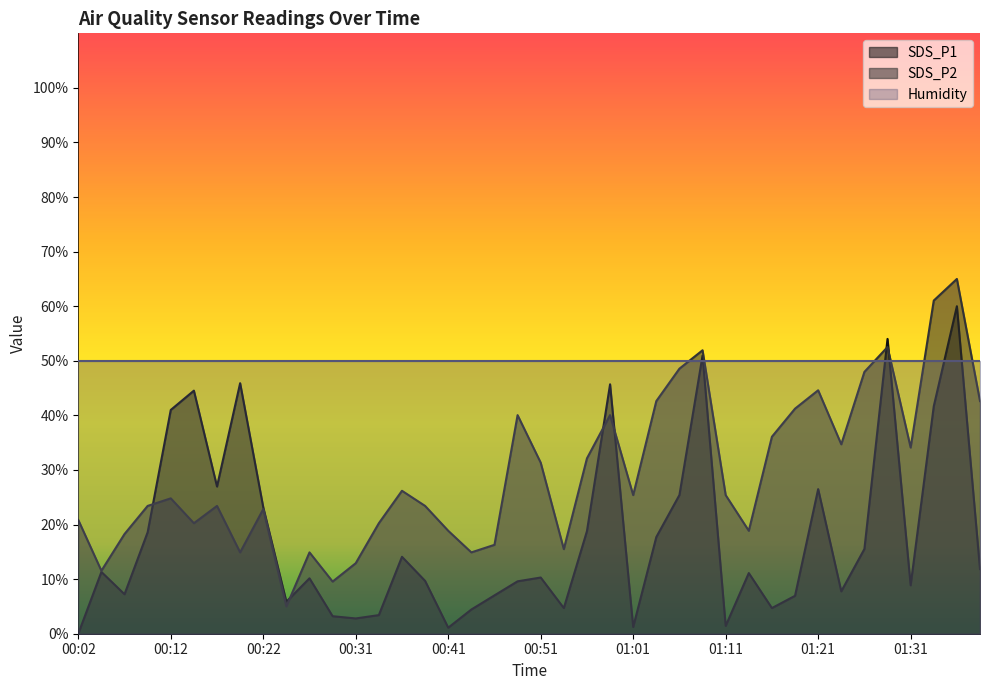

At which label is SDS_P1 closest to 30?

00:17